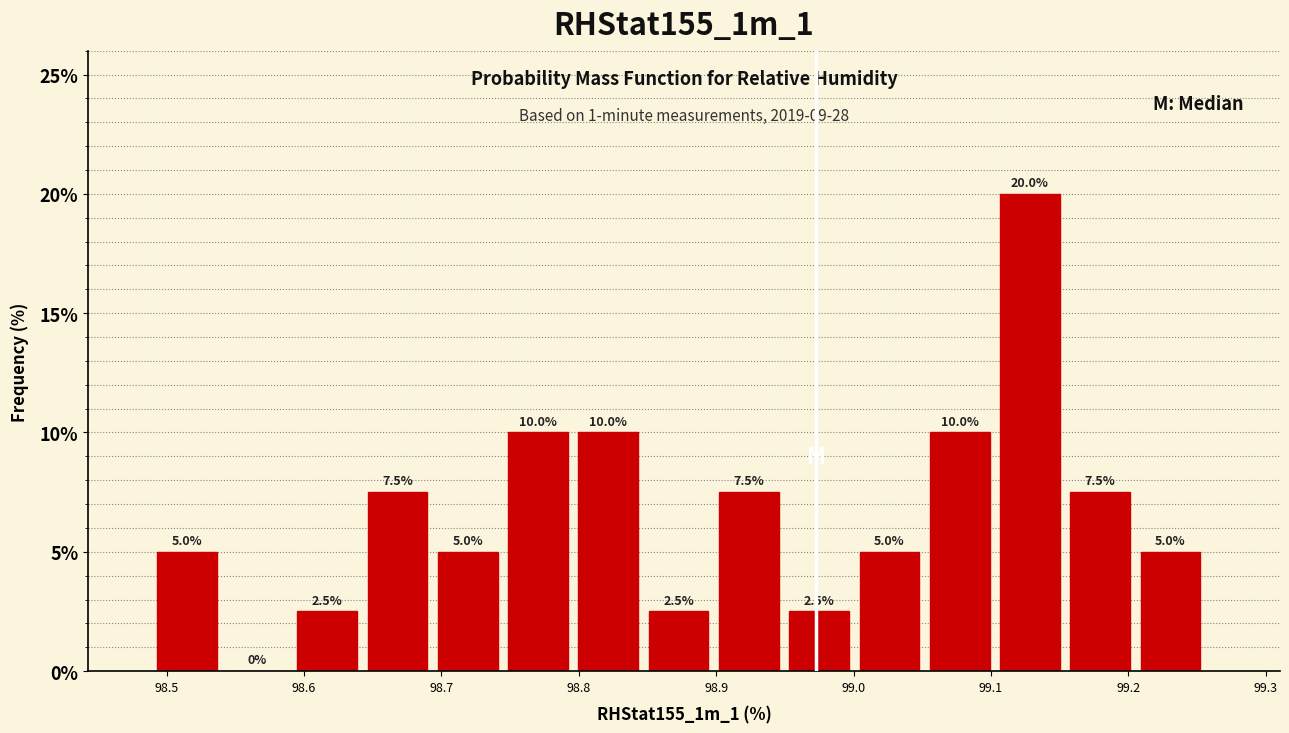

Reading left to right, list every bar in this chart as the range it spans on the x-axis followed by its height. The bar edges are not printed on the chart, so give them approximately, as read against the axis.

98.49 to 98.54: 5.0
98.54 to 98.60: 0.0
98.60 to 98.65: 2.5
98.65 to 98.70: 7.5
98.70 to 98.75: 5.0
98.75 to 98.80: 10.0
98.80 to 98.85: 10.0
98.85 to 98.90: 2.5
98.90 to 98.95: 7.5
98.95 to 99.00: 2.5
99.00 to 99.06: 5.0
99.06 to 99.11: 10.0
99.11 to 99.16: 20.0
99.16 to 99.21: 7.5
99.21 to 99.26: 5.0